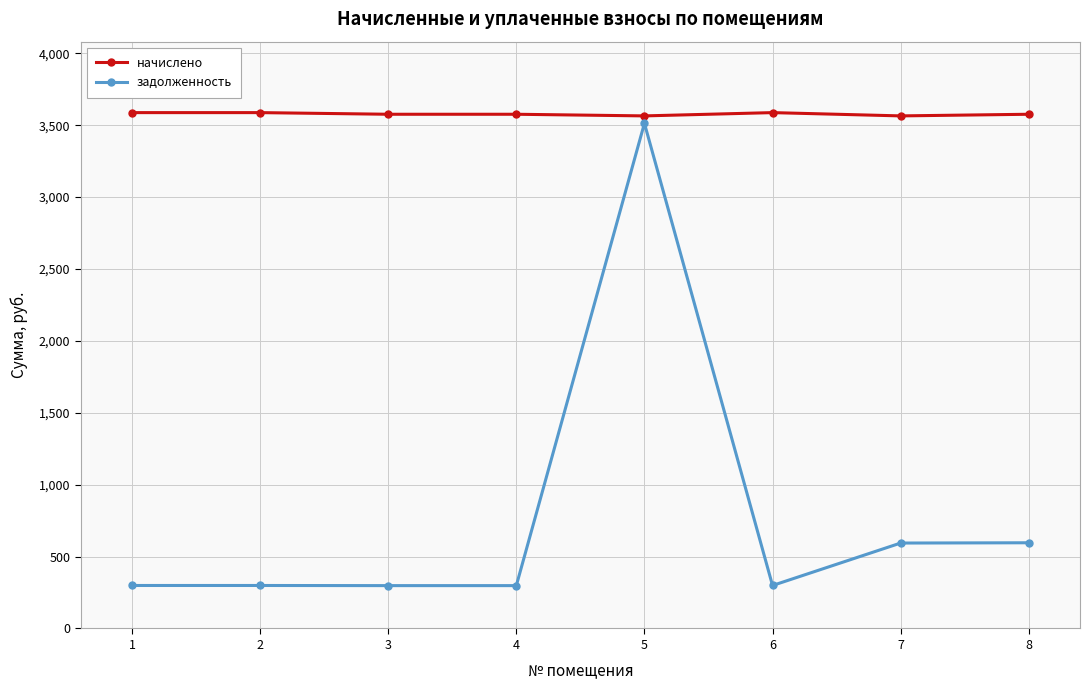

The value of задолженность at 7 is 1027.9. True or false?

False